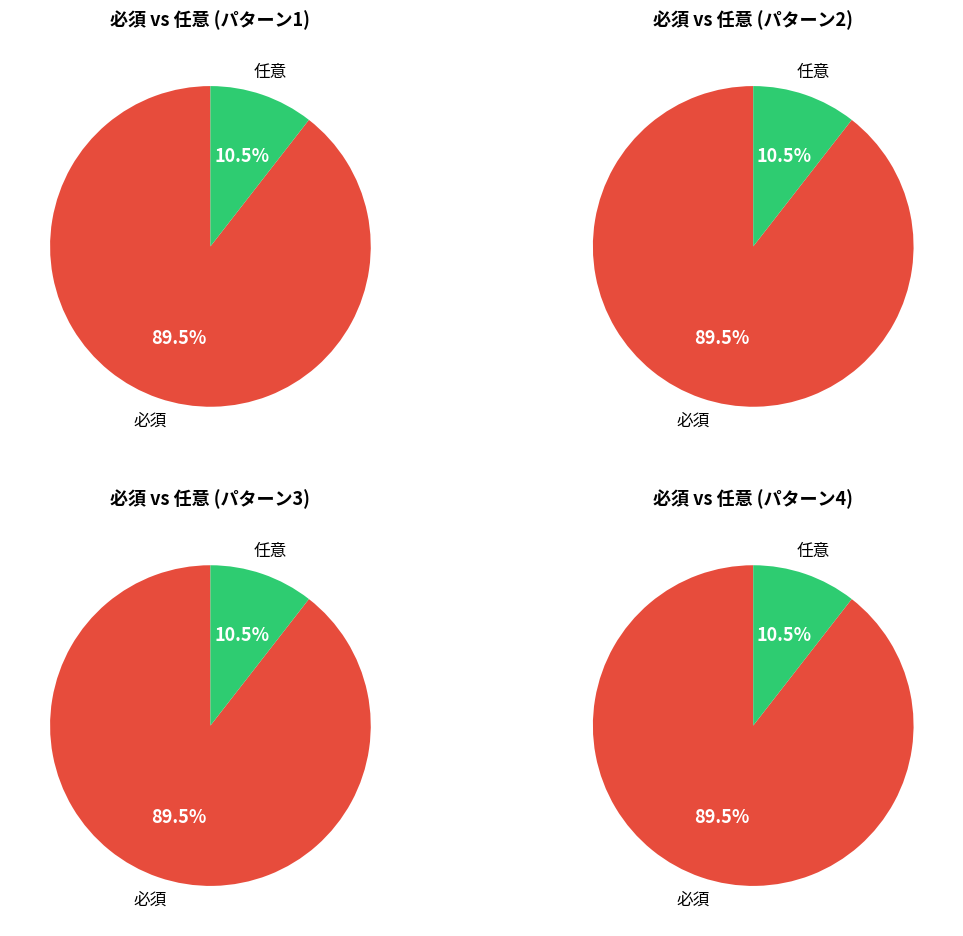

Rank the categories by value from lowest to highest.

任意, 必須